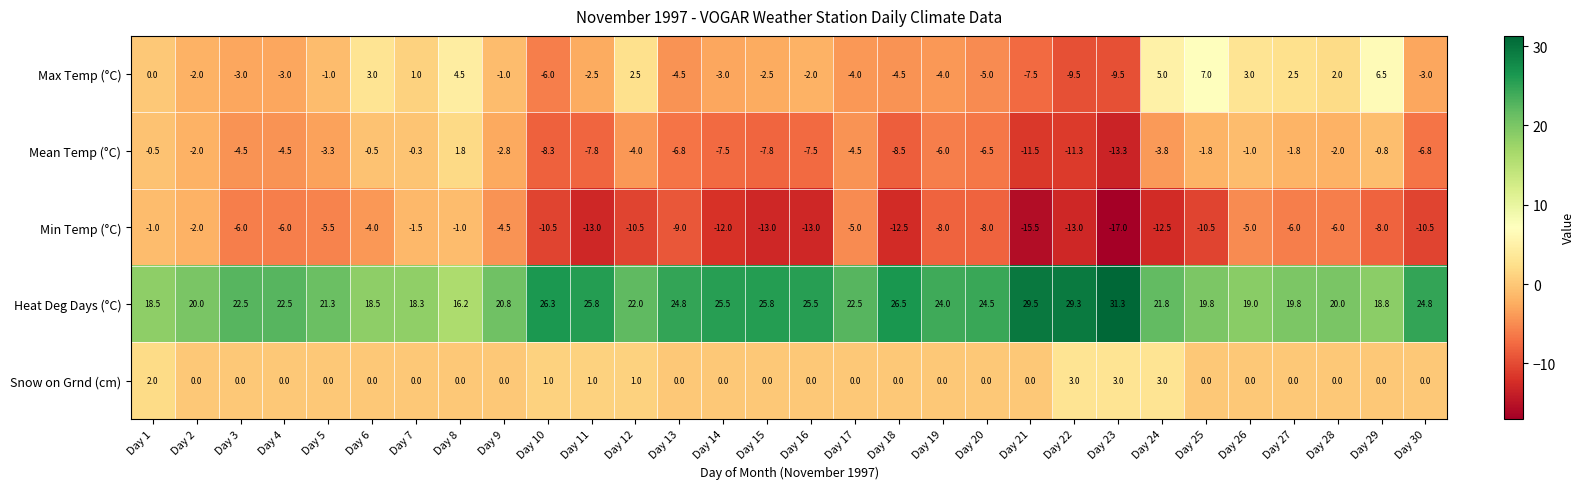

The value of Snow on Grnd (cm) at Day 3 is 1.4. True or false?

False